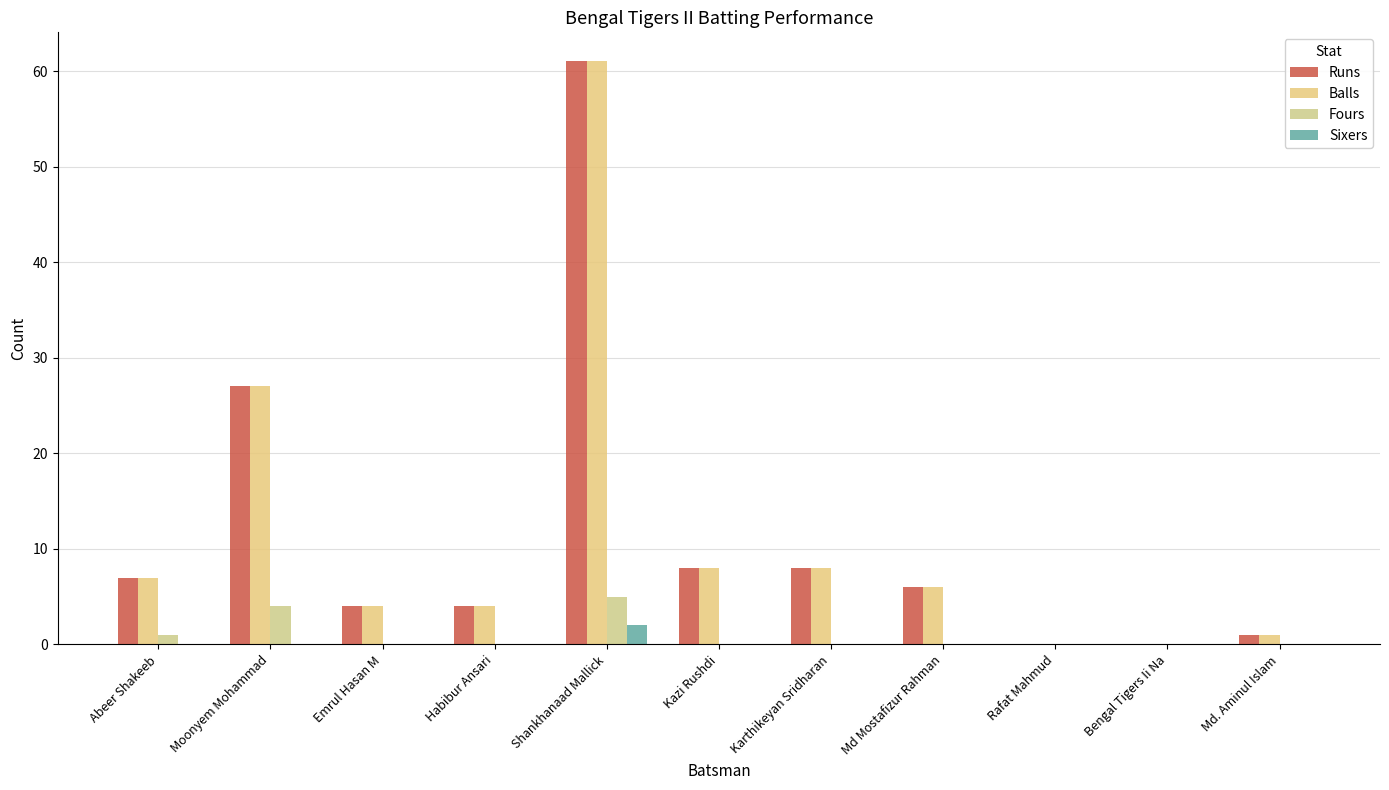

At which category is the sum across all series the highest?

Shankhanaad Mallick